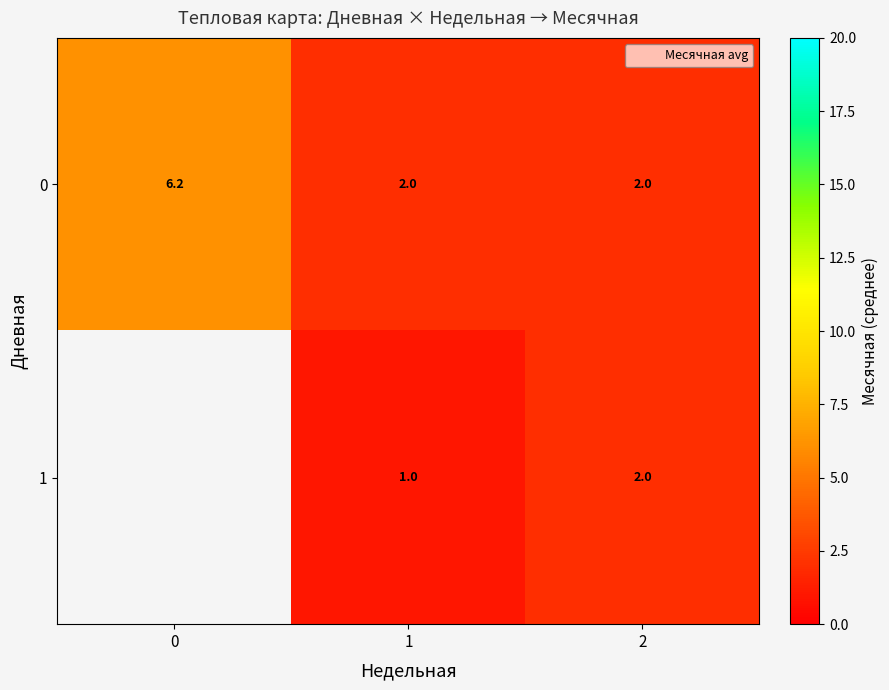

What is the sum of the 0 values at 0 and 1?

8.2